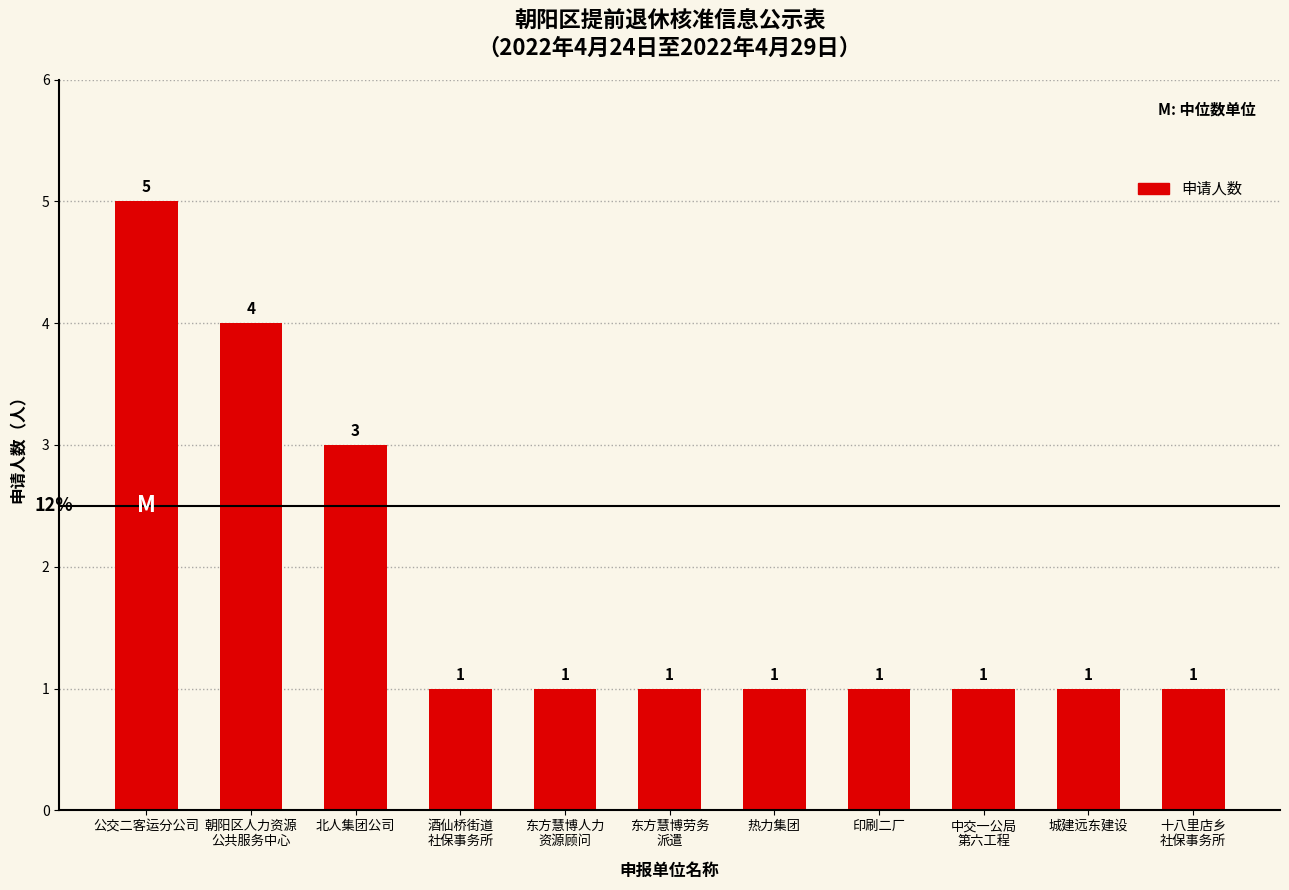

How many bars are there in total?

11